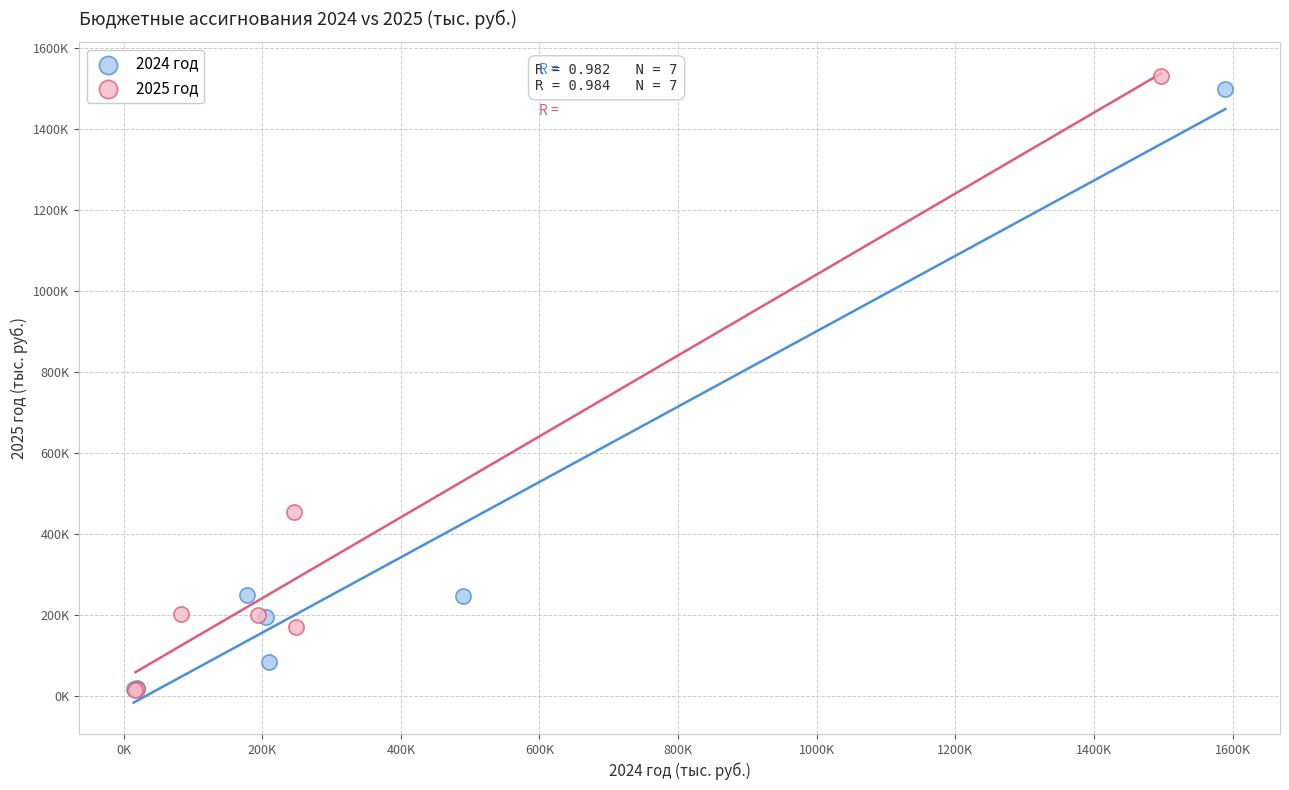

Which series contains the highest Y value?

2025 год